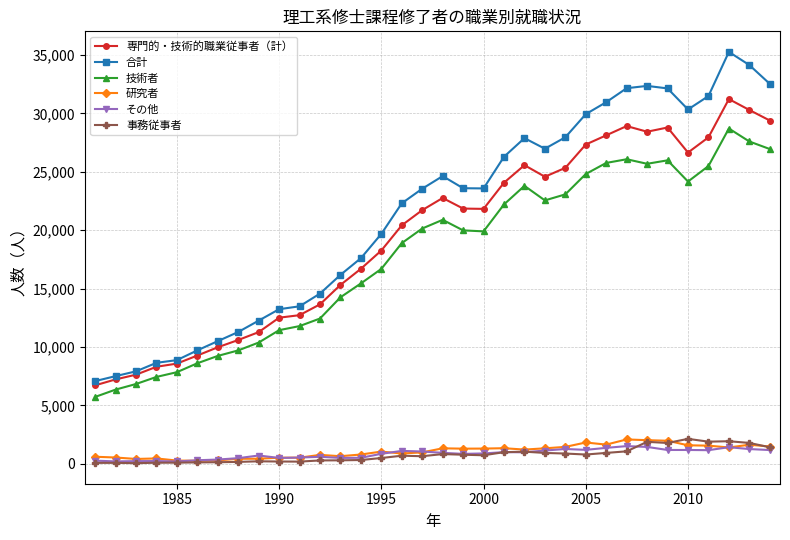

True or false: 技術者 has more than 0 points higher than both neighbors.

True